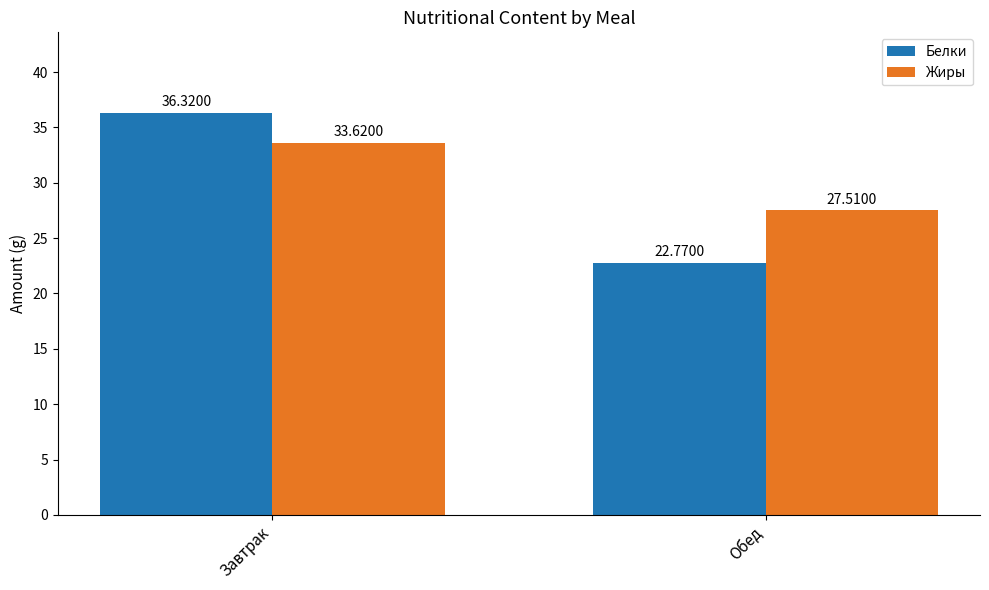

What is the label of the 1st bar from the right?

Обед